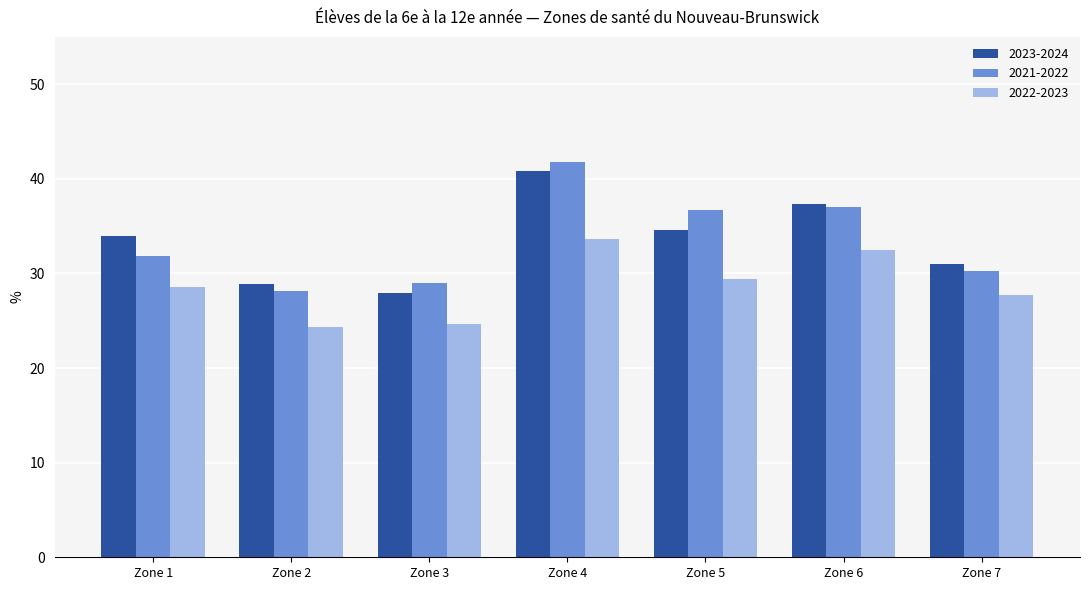

Where is 2021-2022 nearest to the value 34?

Zone 1